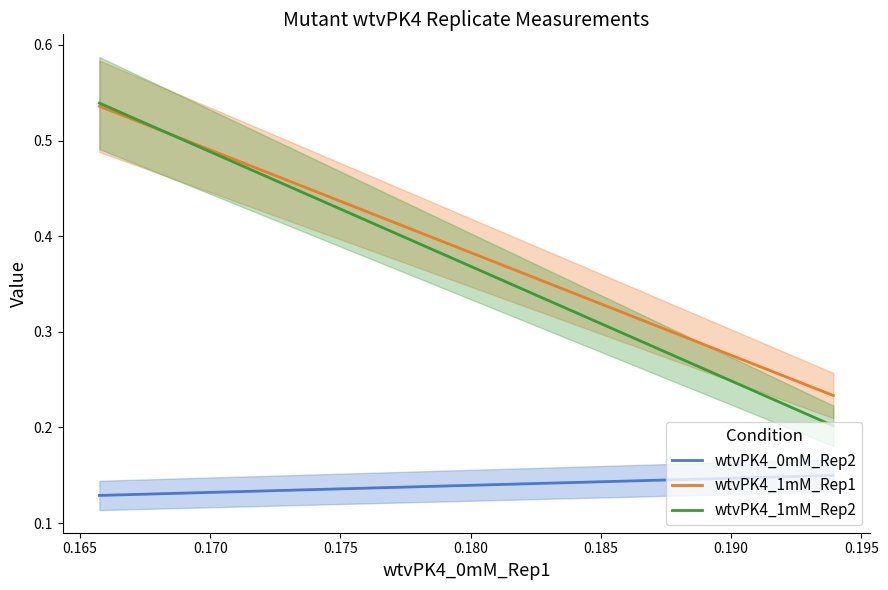

Is it true that wtvPK4_1mM_Rep2 equals 0.1 at 0.165?

False